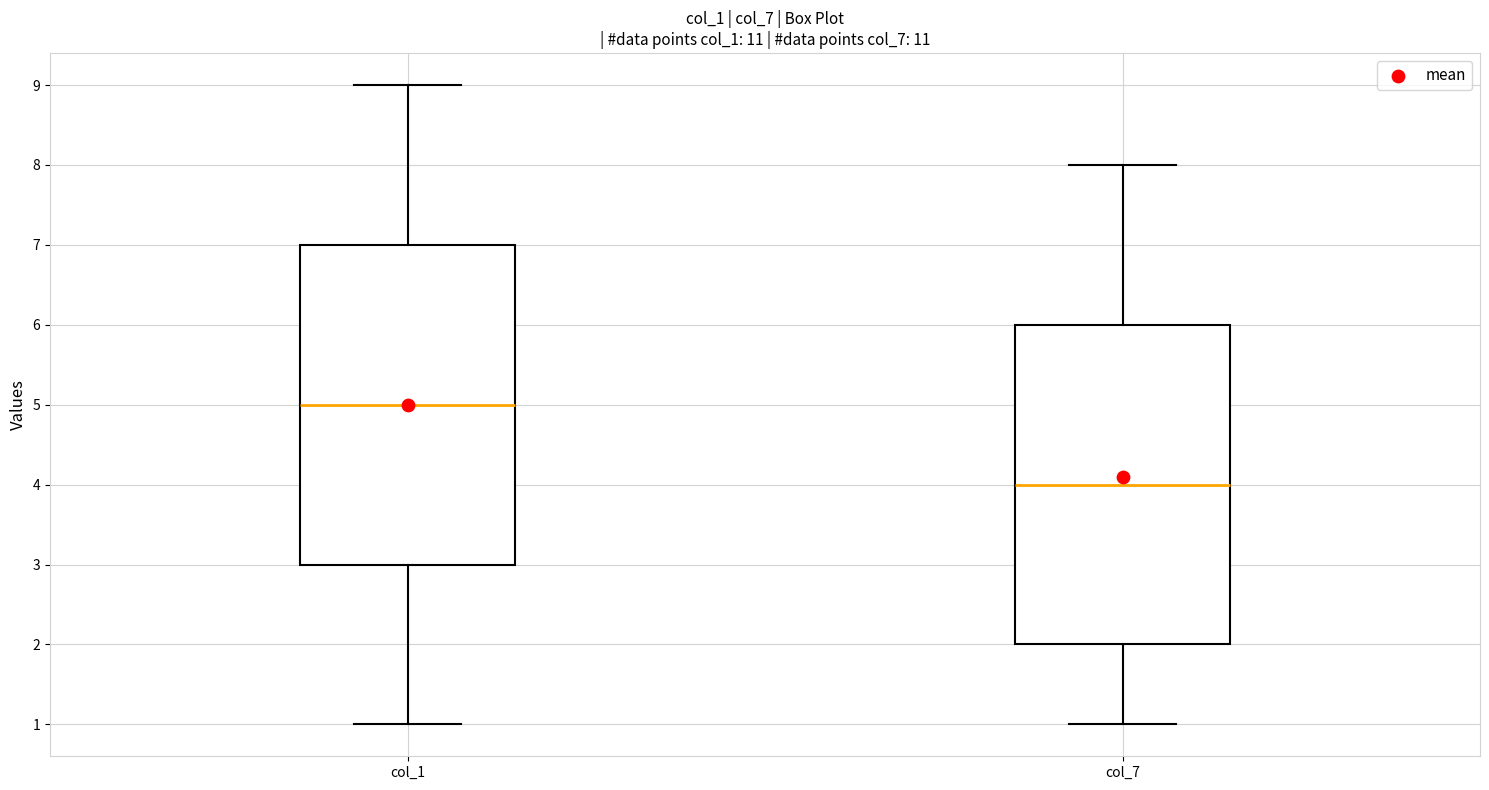

Which box's median line is the lowest?

col_7